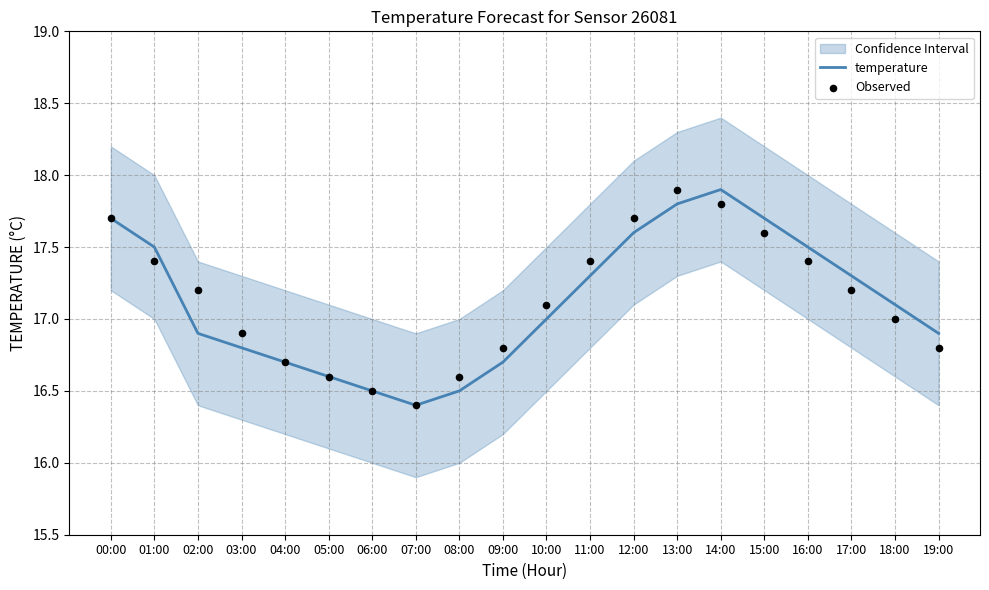

What are all the series names shown in the legend?

temperature, Observed